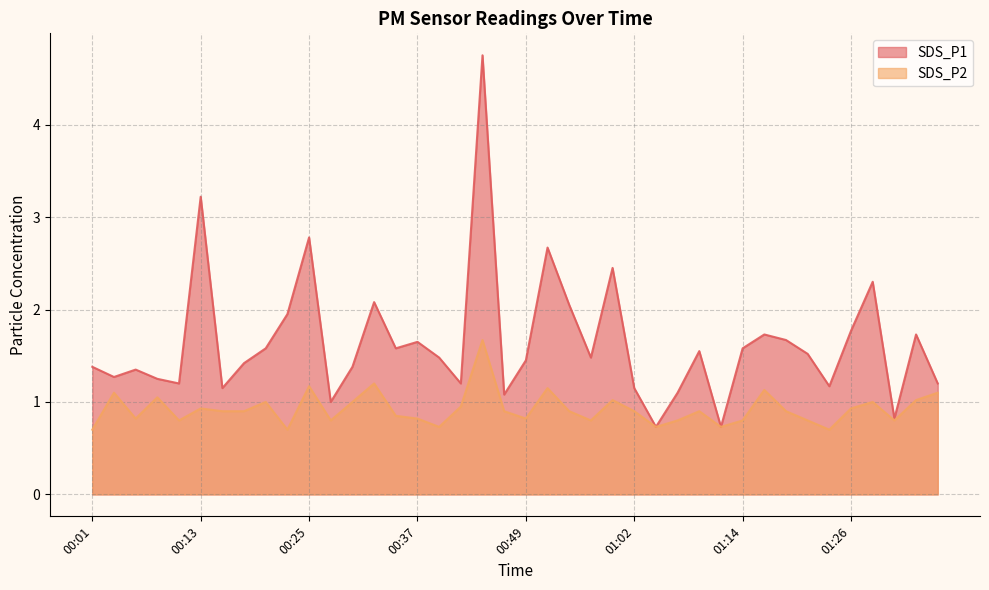

Does the chart have visible grid lines?

Yes